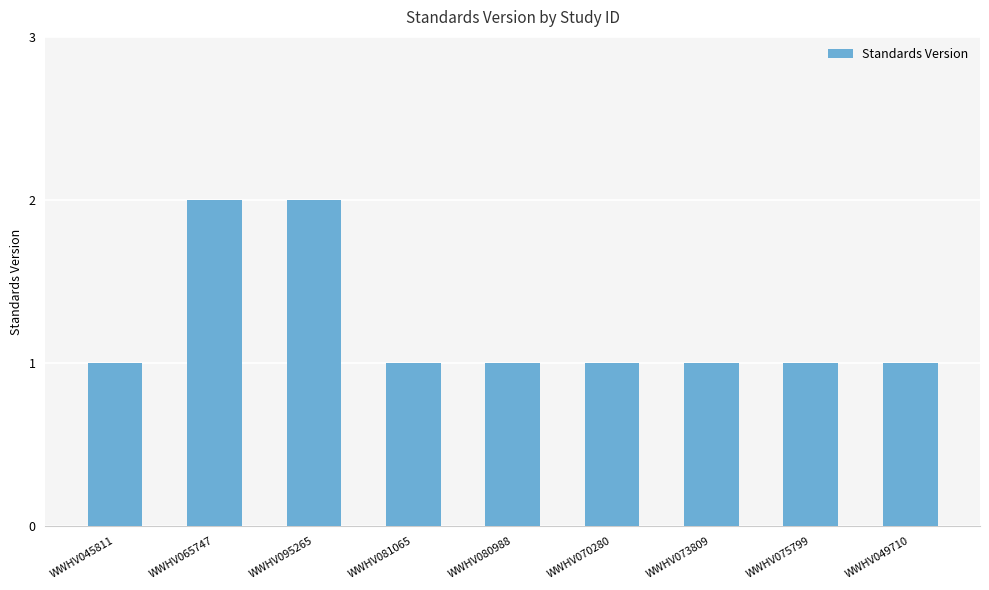

Reading left to right, extract all data points from this chart.

1	2	2	1	1	1	1	1	1